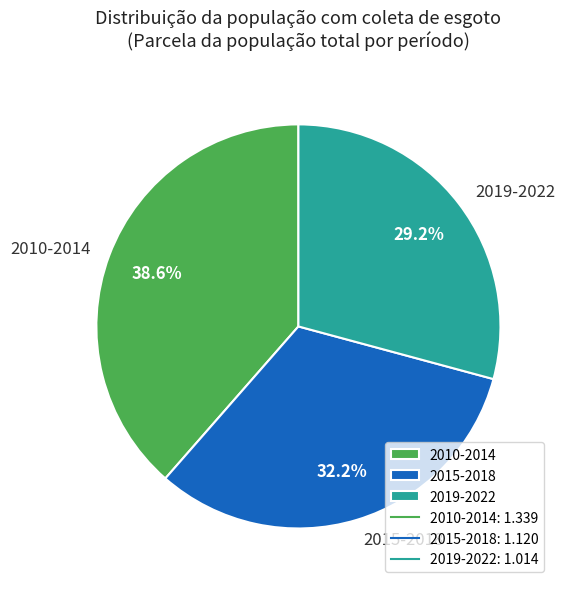

Is there a majority slice in this chart?

No